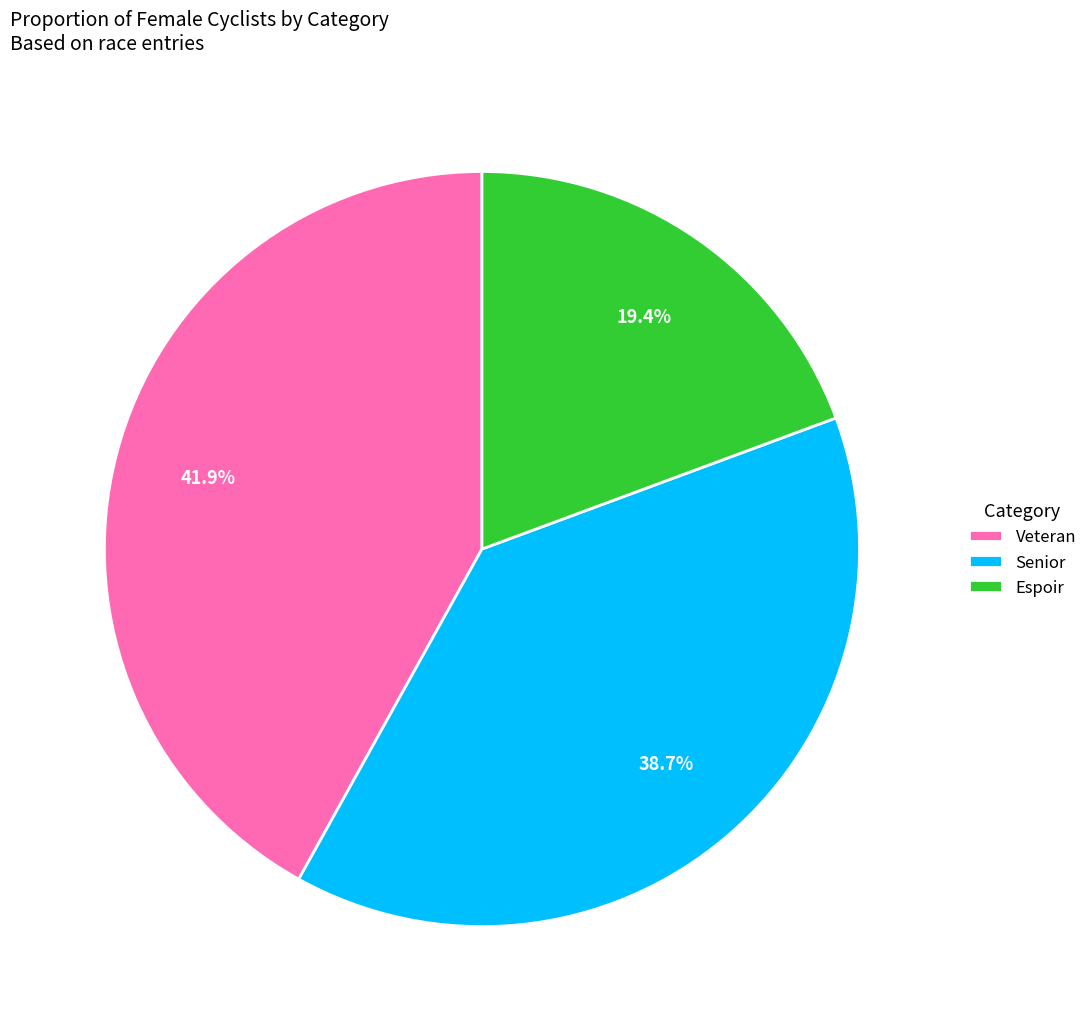

To the nearest percent, what portion does Veteran represent?

42%